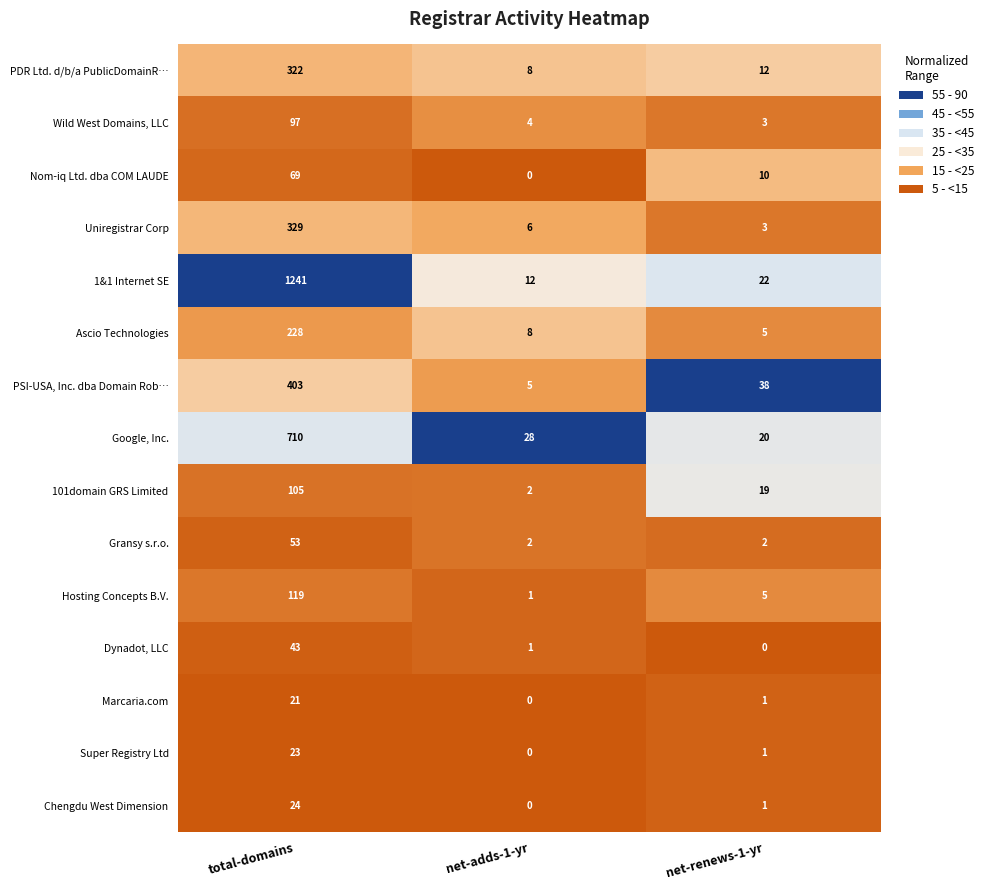

The 101domain GRS Limited series shows 2 at net-adds-1-yr. True or false?

True